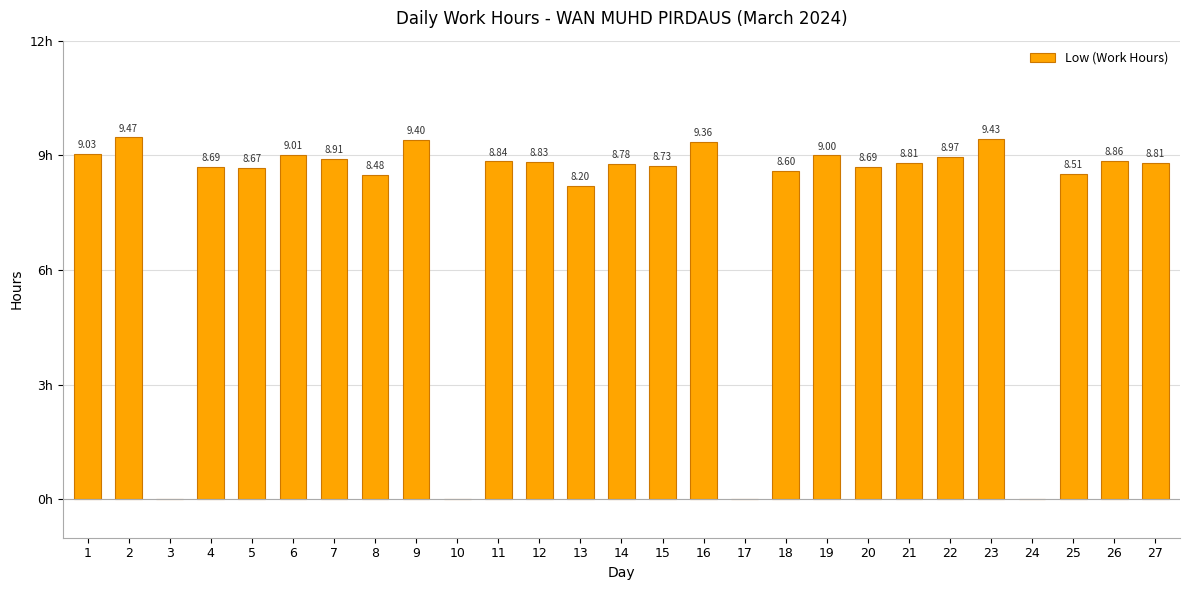

Where does the data first go above 8?

1